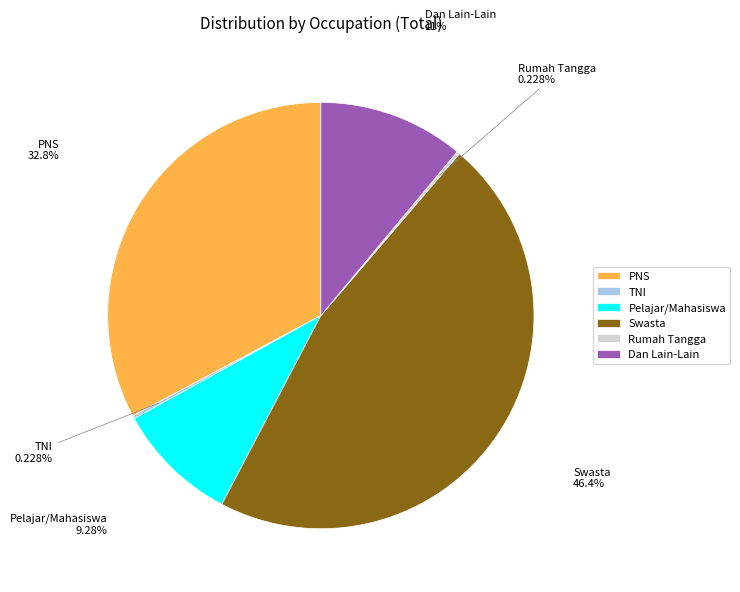

What percentage is the Pelajar/Mahasiswa slice, to the nearest percent?

9%